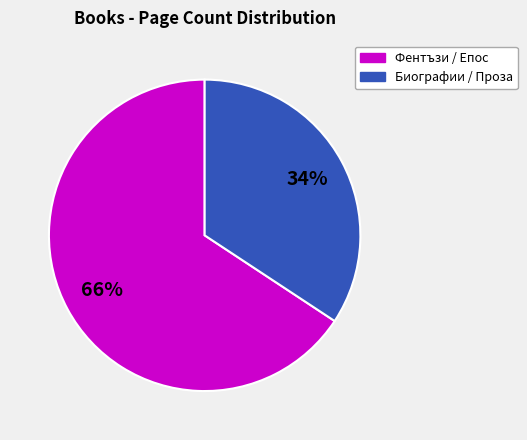

Is there a majority slice in this chart?

Yes